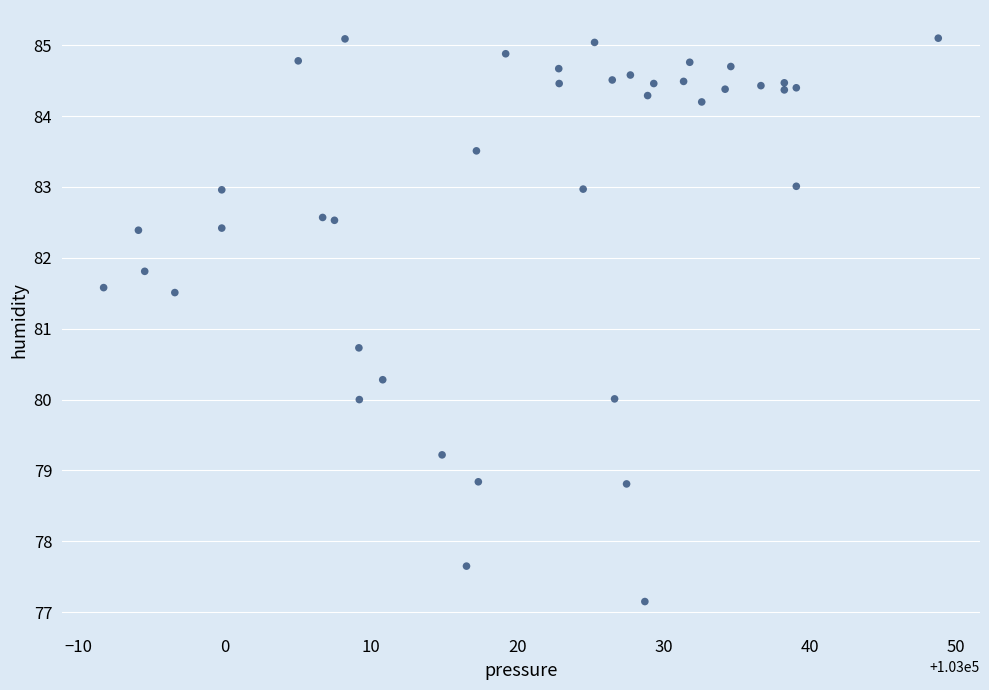

What Y value in the scatter plot is closest to 81?

80.7